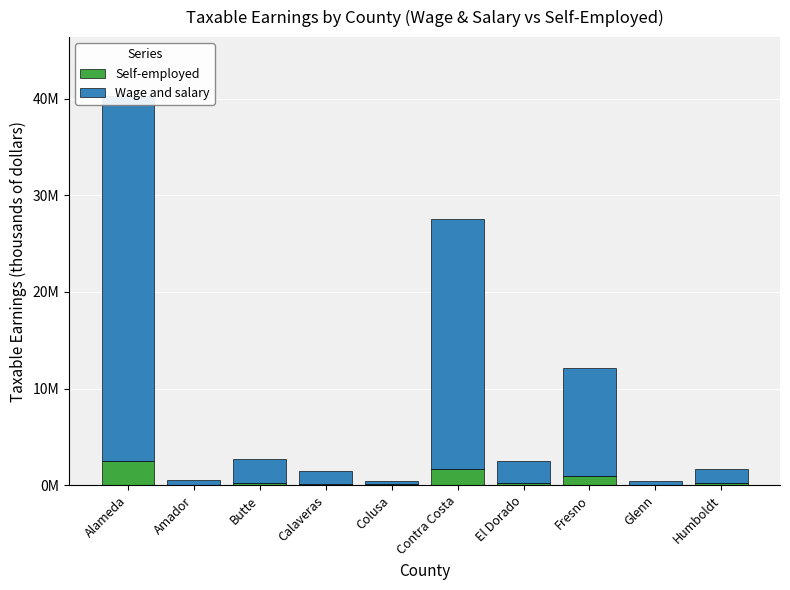

How many values in the Self-employed series exceed 197096?

4